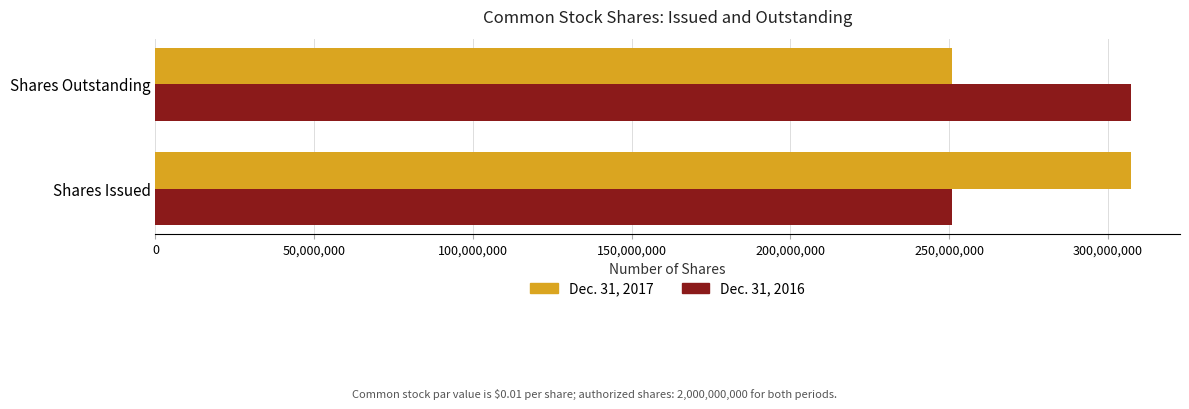

At Shares Outstanding, list the series in order from smallest to largest.

Dec. 31, 2017, Dec. 31, 2016